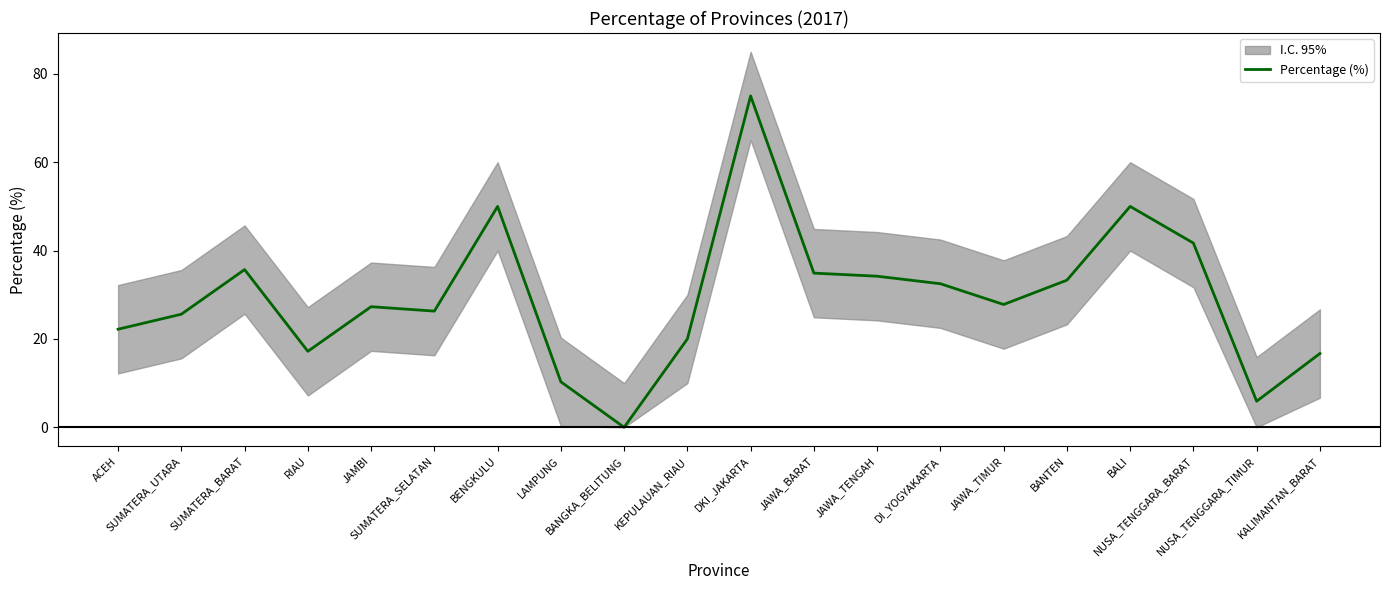

Rank the categories by value from highest to lowest.

DKI_JAKARTA, BENGKULU, BALI, NUSA_TENGGARA_BARAT, SUMATERA_BARAT, JAWA_BARAT, JAWA_TENGAH, BANTEN, DI_YOGYAKARTA, JAWA_TIMUR, JAMBI, SUMATERA_SELATAN, SUMATERA_UTARA, ACEH, KEPULAUAN_RIAU, RIAU, KALIMANTAN_BARAT, LAMPUNG, NUSA_TENGGARA_TIMUR, BANGKA_BELITUNG